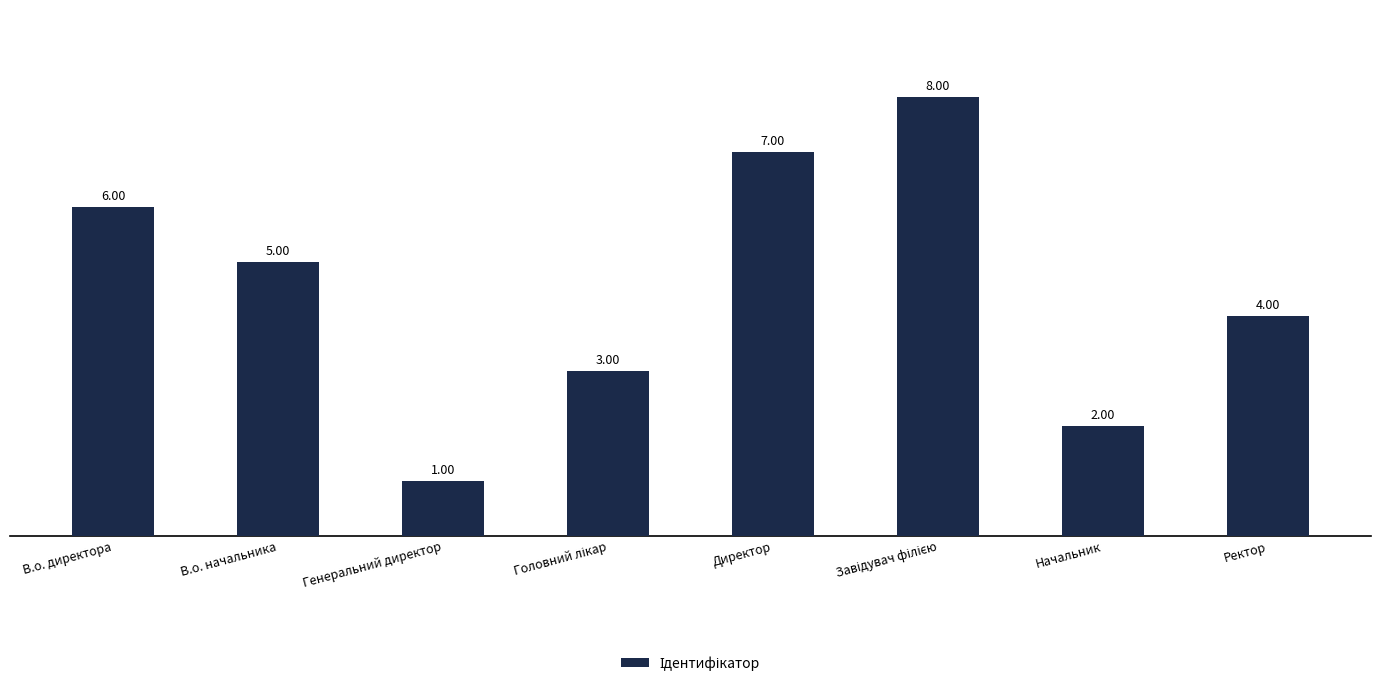

Reading left to right, extract all data points from this chart.

6	5	1	3	7	8	2	4